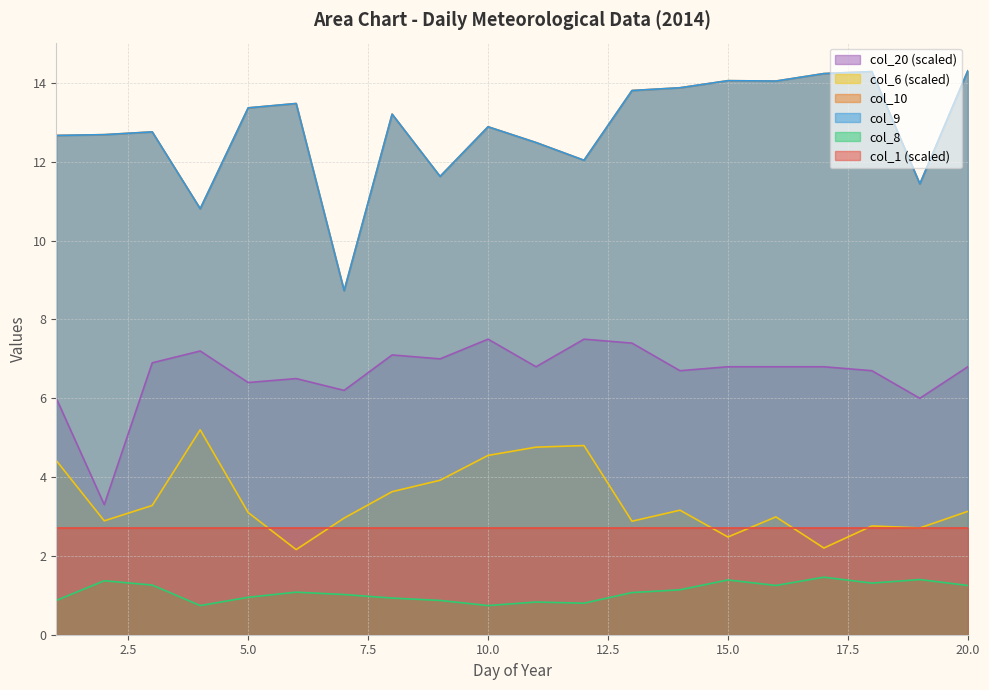

True or false: col_20 and col_6 intersect in this chart.

False